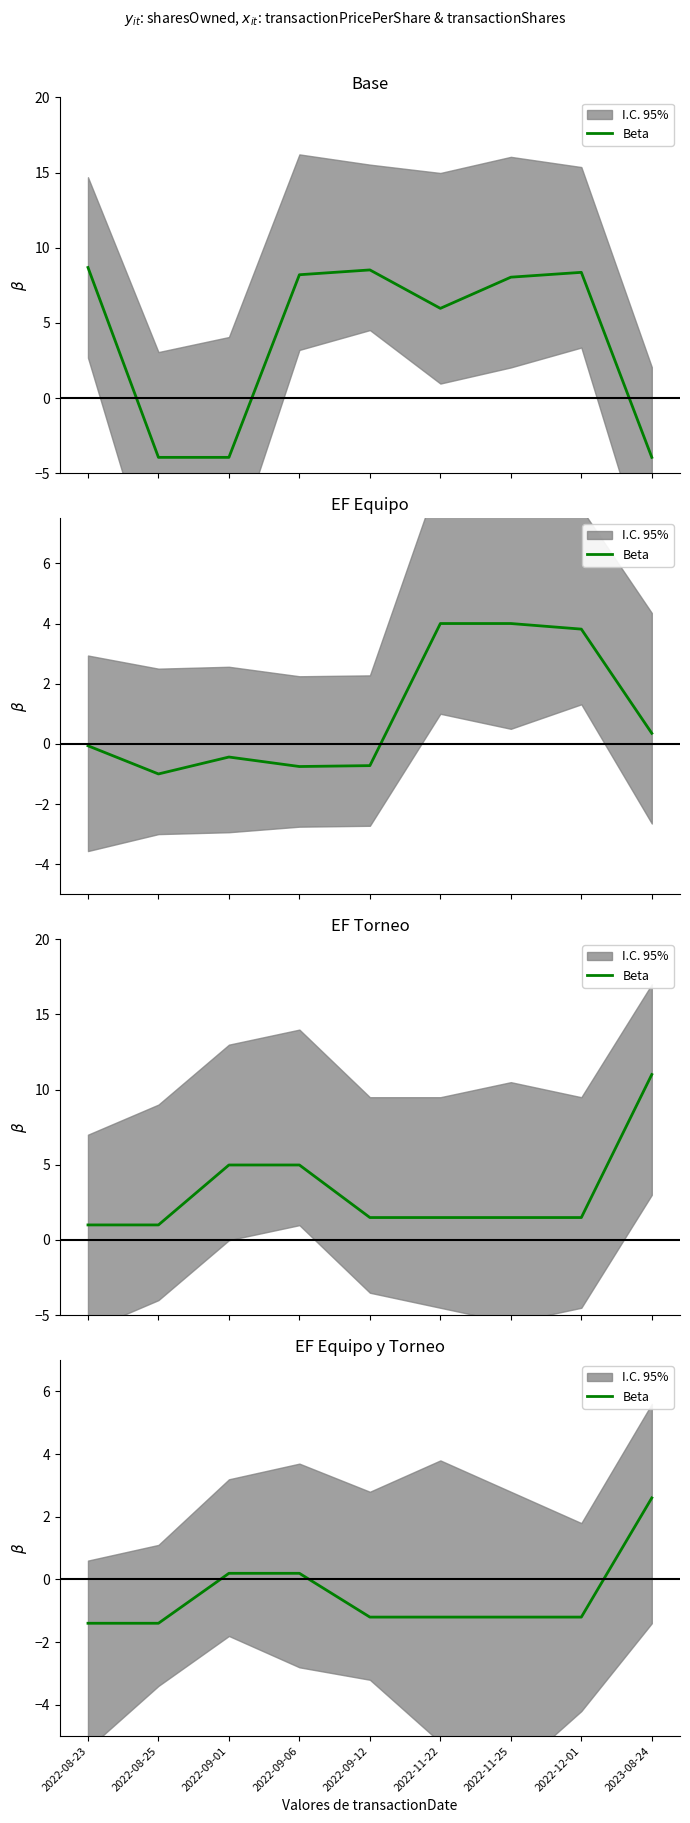

Count the number of categories in the chart.

9